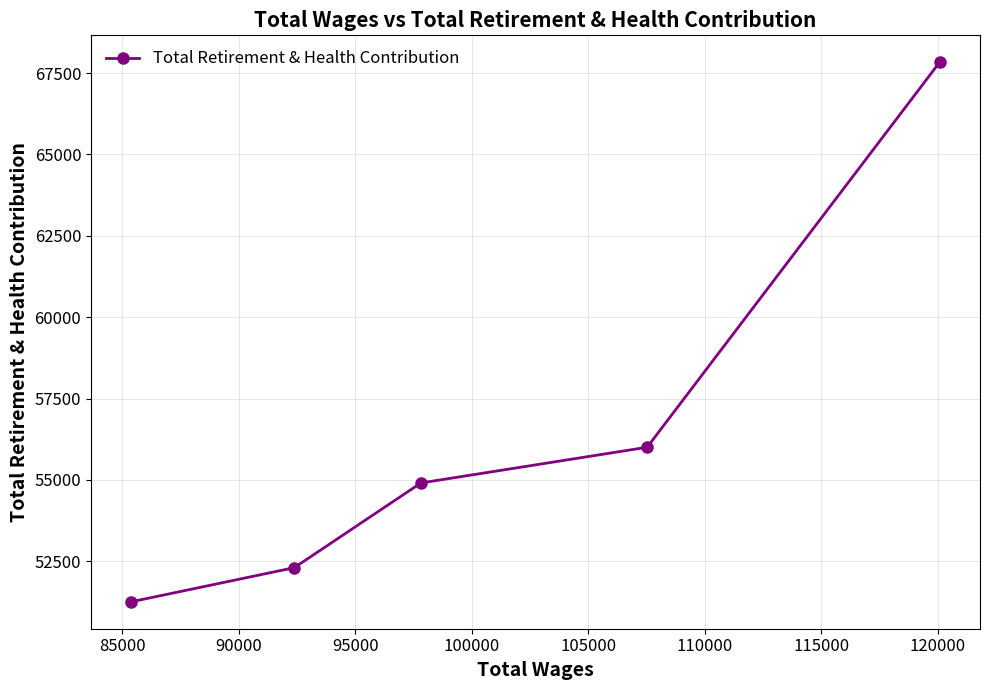

What is the minimum value shown in the chart?

51257